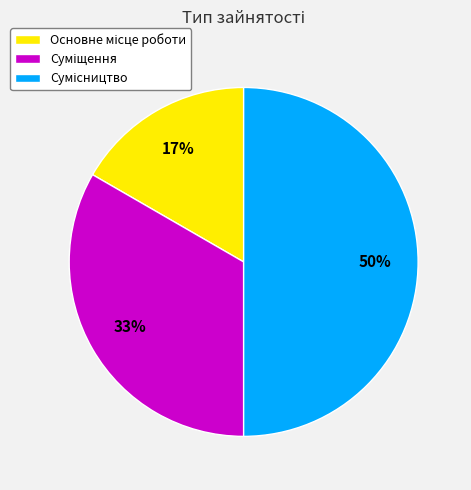

How many segments does this pie chart have?

3